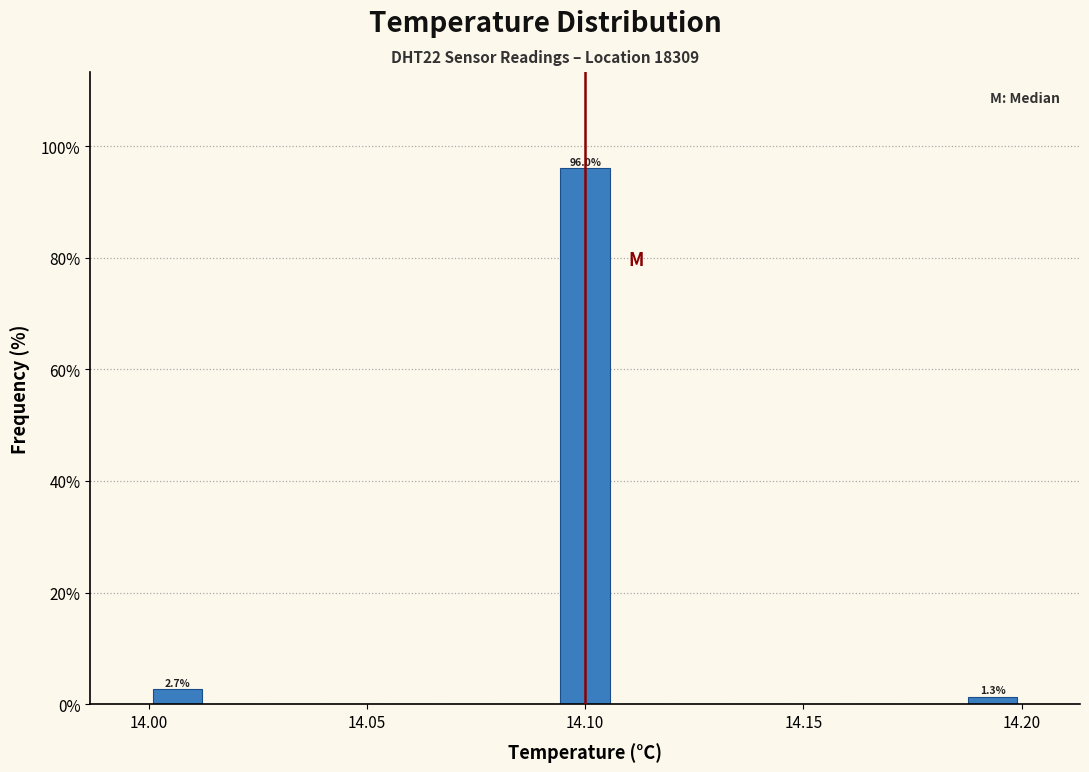

Around what value on the x-axis is the tallest bar? Give the approximate position of its centre, as read against the axis.

14.100